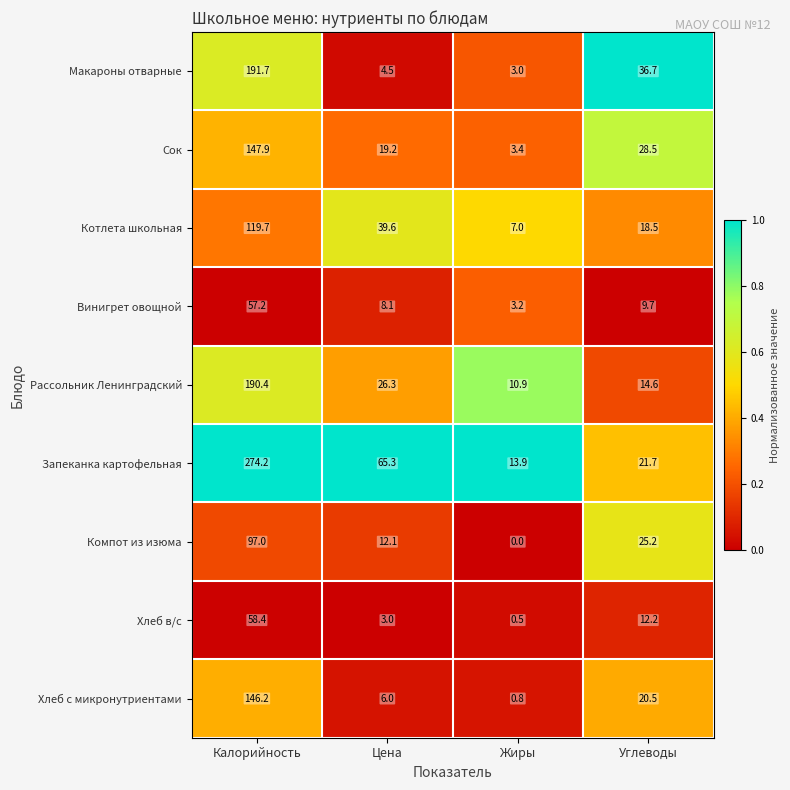

The Хлеб в/с series shows 5.1 at Углеводы. True or false?

False